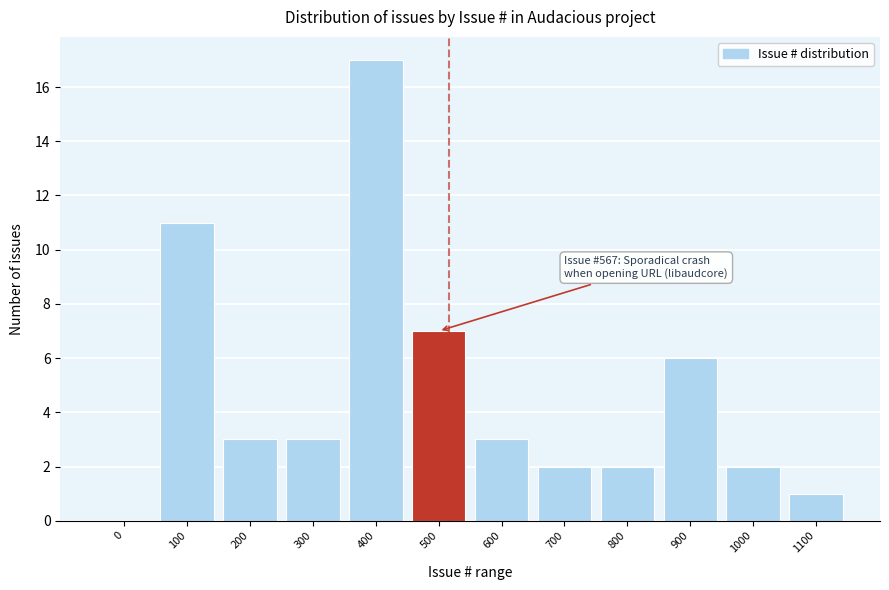

Reading right to left, what are all the values shown in this chart?

1100=1	1000=2	900=6	800=2	700=2	600=3	500=7	400=17	300=3	200=3	100=11	0=0